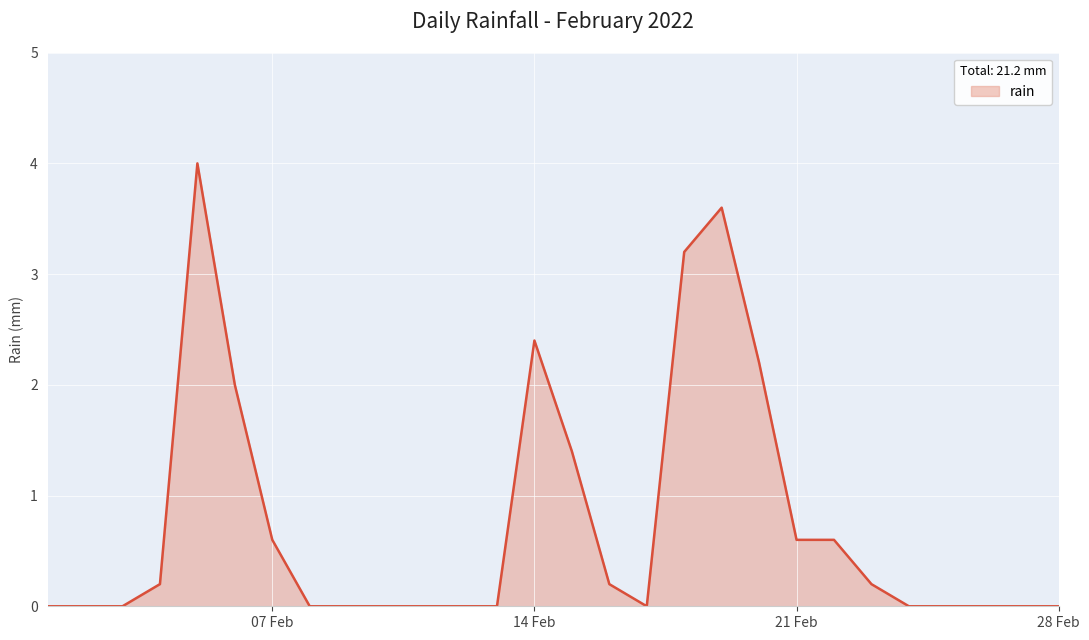

What is the difference between the second highest and minimum values?

3.6